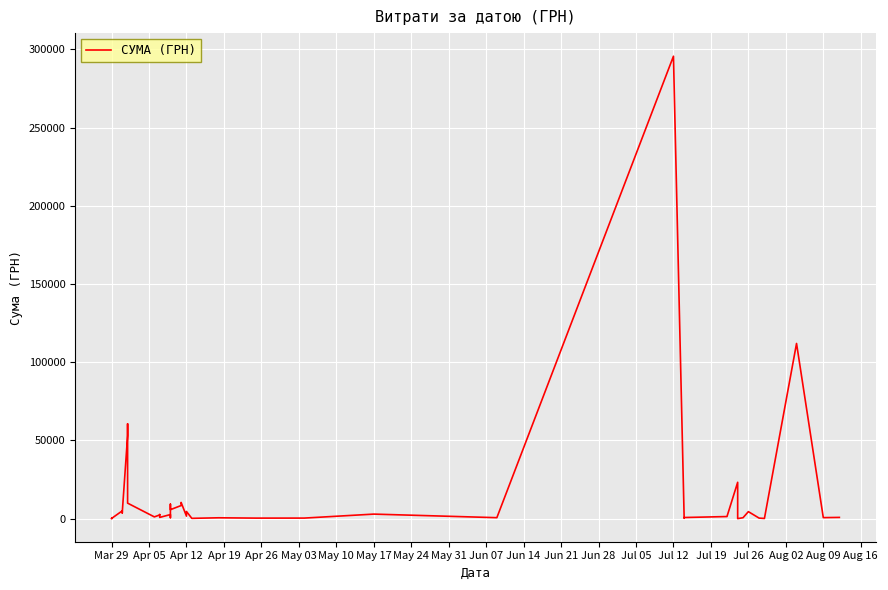

How many lines are shown in the chart?

1